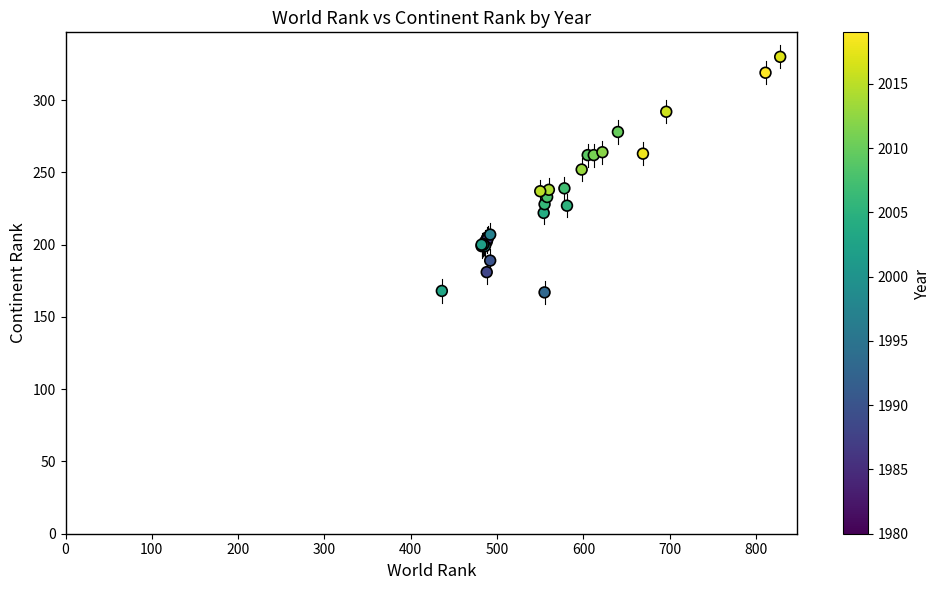

What Y value in the scatter plot is closest to 248?

252